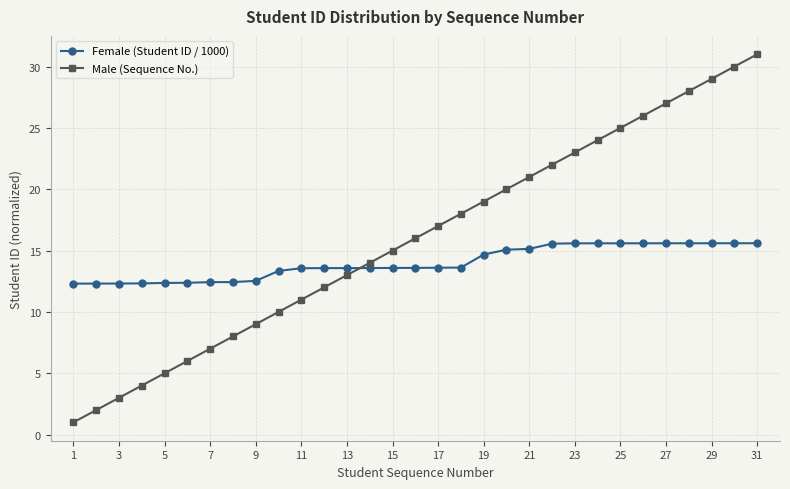

What is the value of the Female (Student ID / 1000) point at the 31st from the left?

15.6